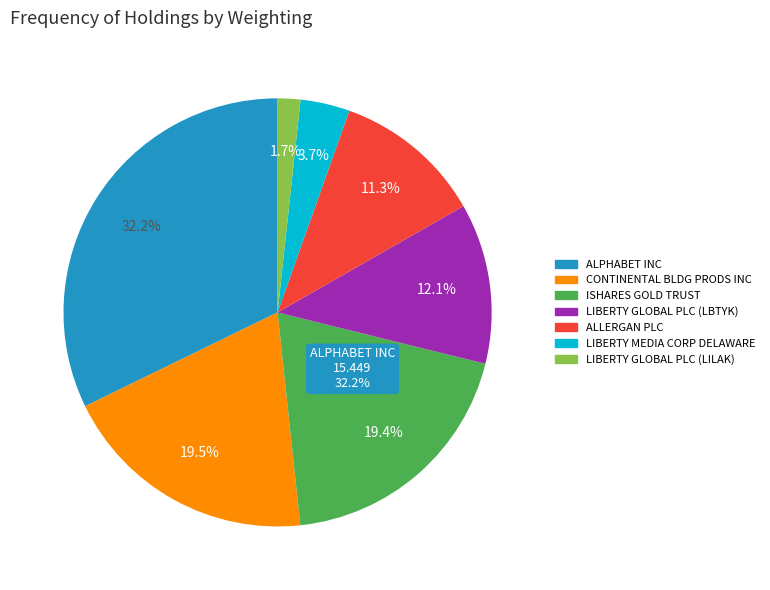

What is the change in value from ALPHABET INC to LIBERTY MEDIA CORP DELAWARE?

-13.7